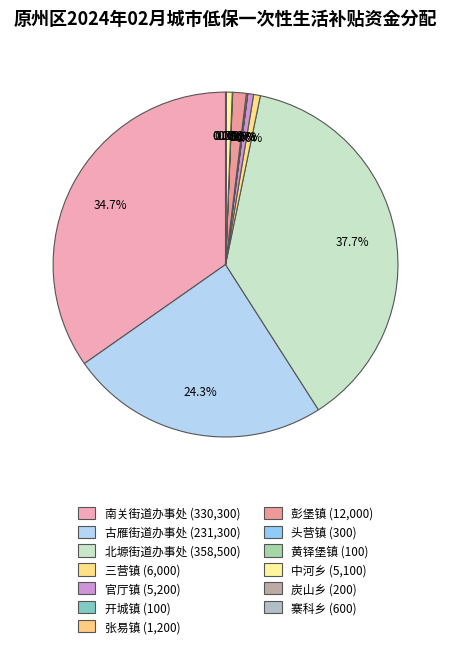

What is the change in value from 南关街道办事处 to 开城镇?

-330200